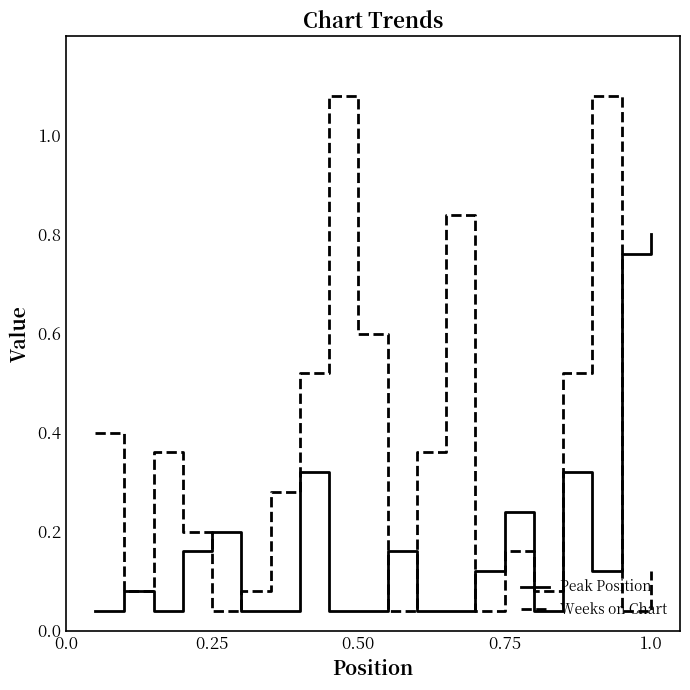

What are all the series names shown in the legend?

Peak Position, Weeks on Chart